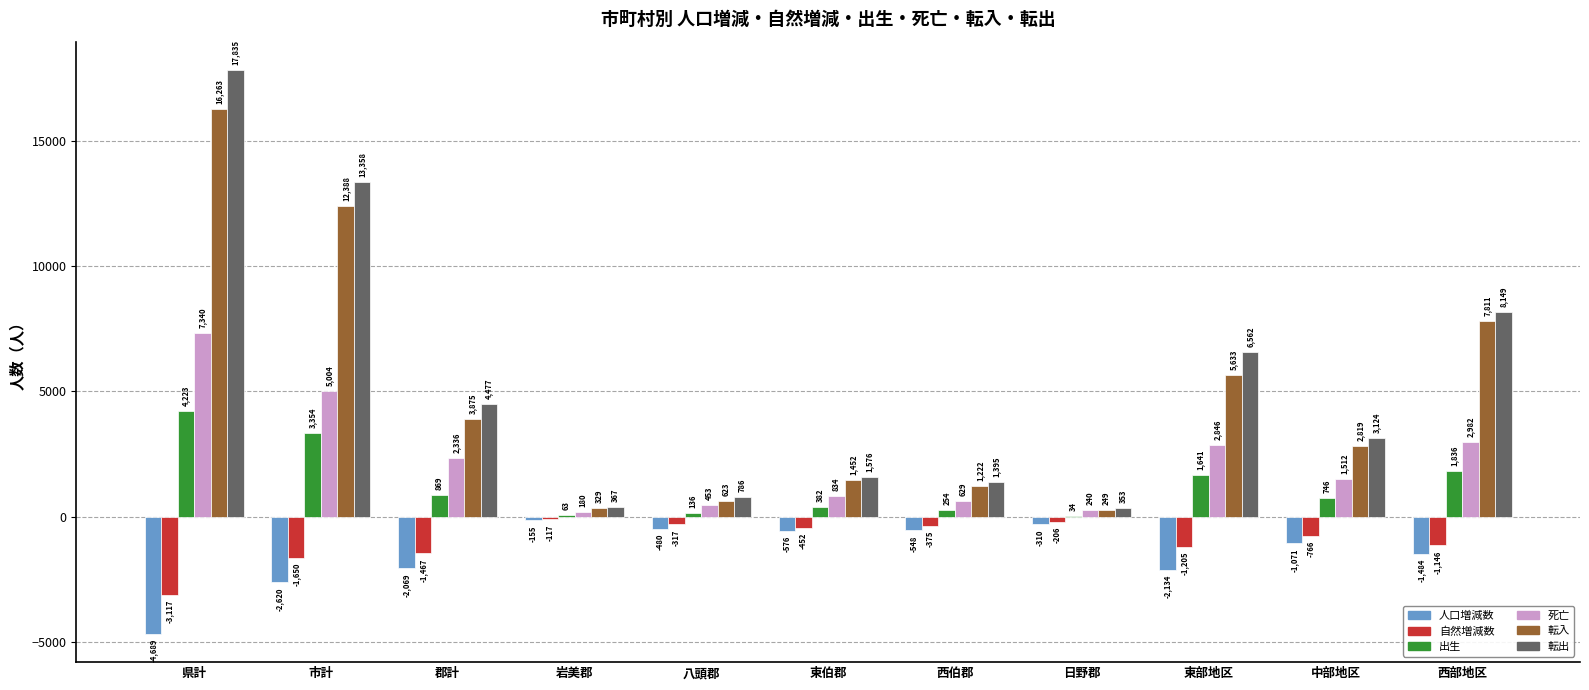

How many data points does each series have?

11